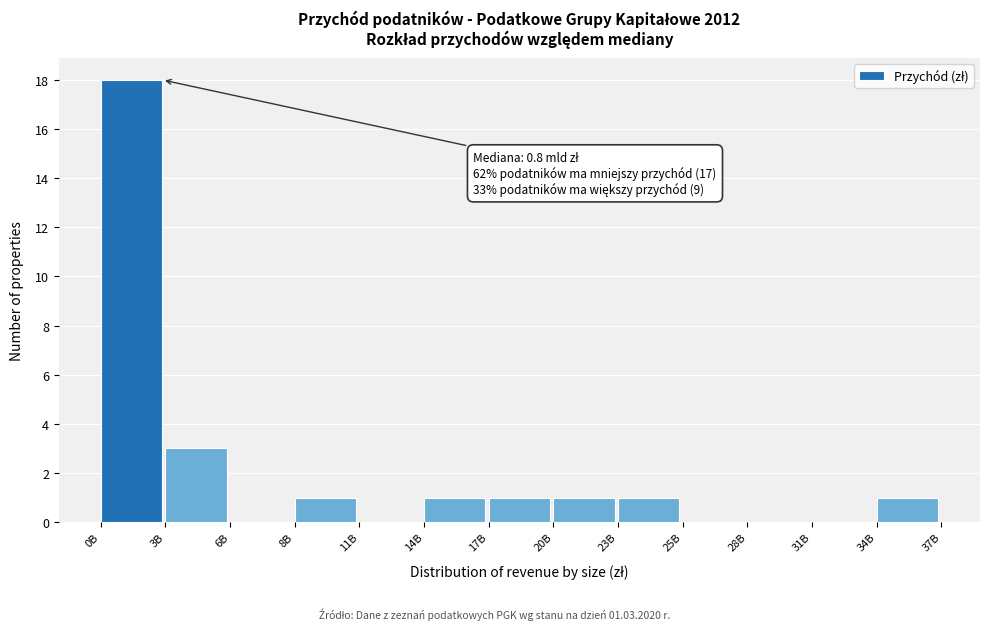

Reading right to left, what are all the values shown in this chart?

34B=1	31B=0	28B=0	25B=0	23B=1	20B=1	17B=1	14B=1	11B=0	8B=1	6B=0	3B=3	0B=18